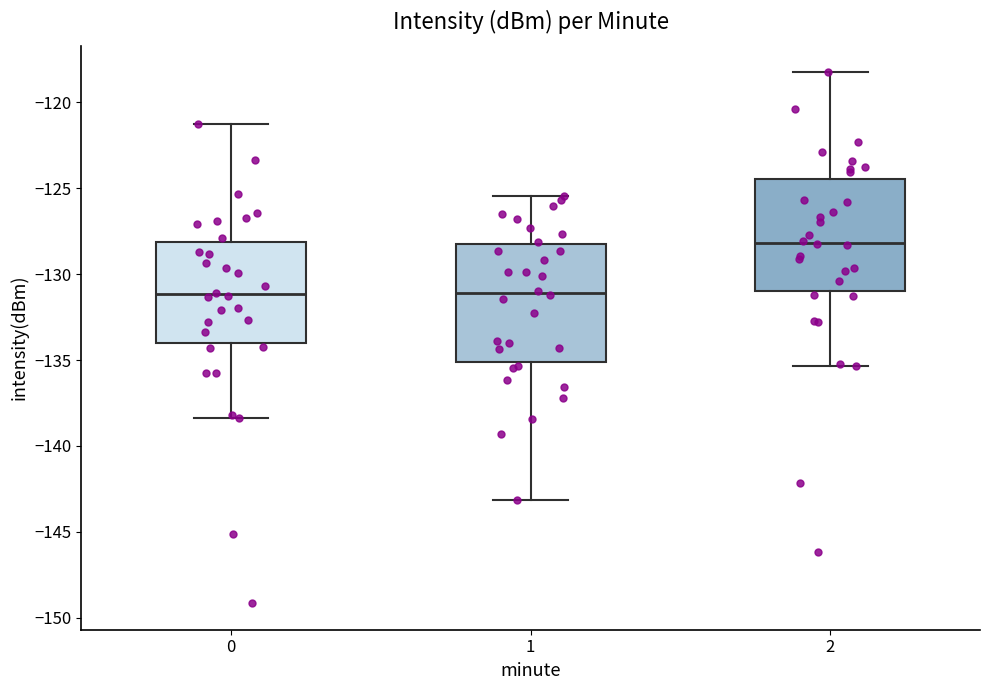

Where is the lower edge of the box at x = 0 on the y-axis? The values are not printed on the chart, so give them approximately, as read against the axis.

-134.0